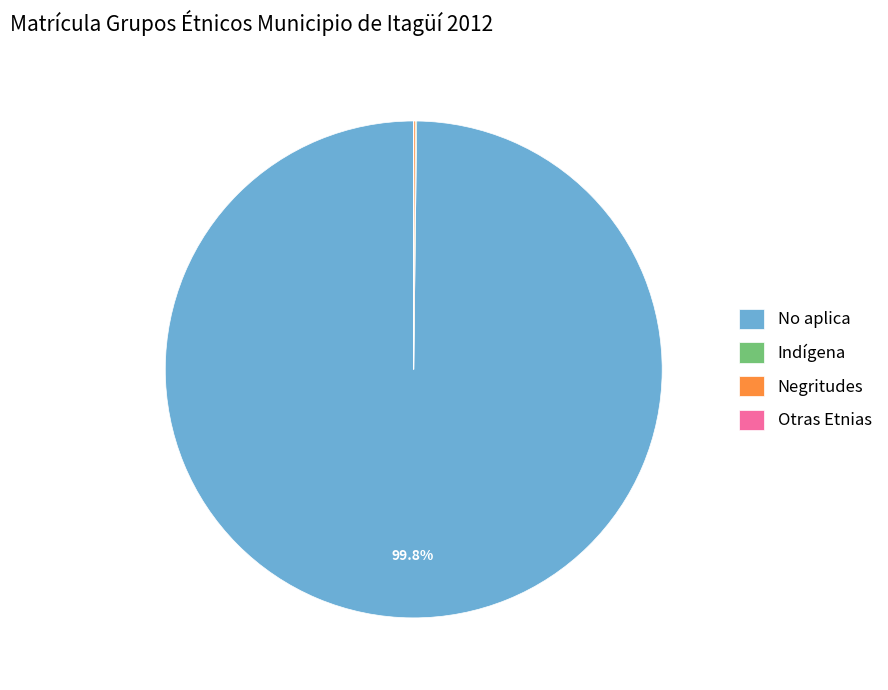

What is the largest slice in the pie chart?

No aplica